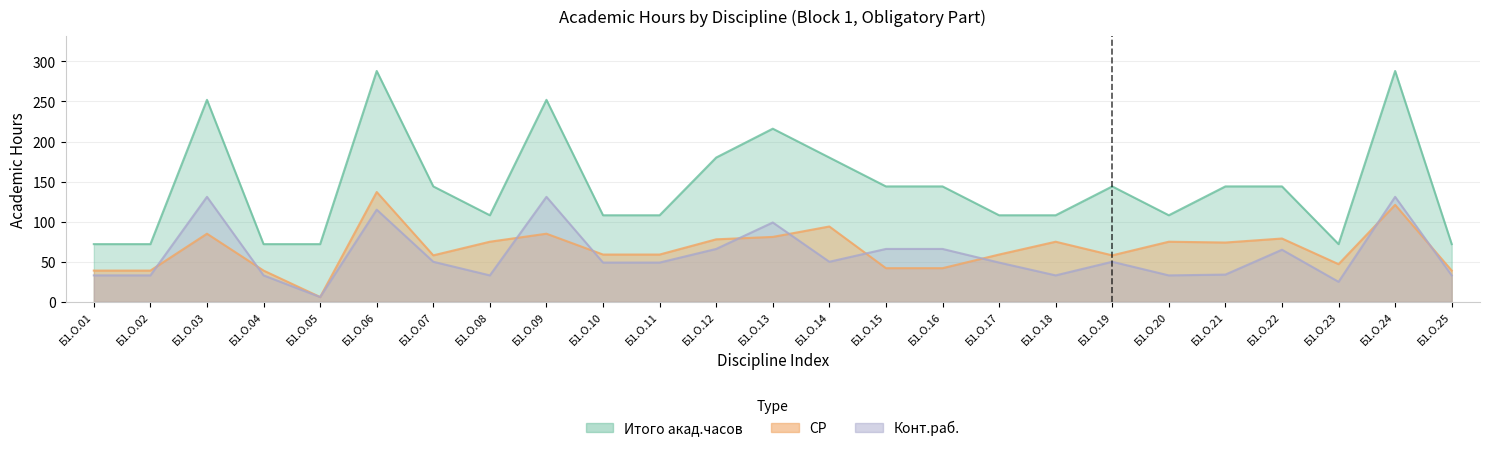

What is the total value across all series at Б1.О.15?

252